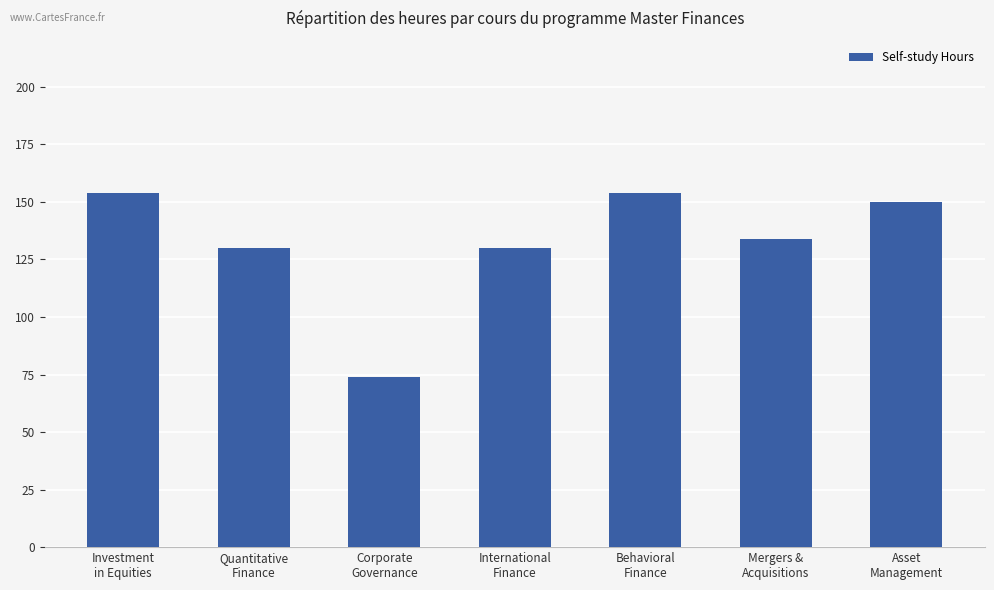

Reading right to left, transcribe all the data shown in this chart.

Asset
Management=150	Mergers &
Acquisitions=134	Behavioral
Finance=154	International
Finance=130	Corporate
Governance=74	Quantitative
Finance=130	Investment
in Equities=154